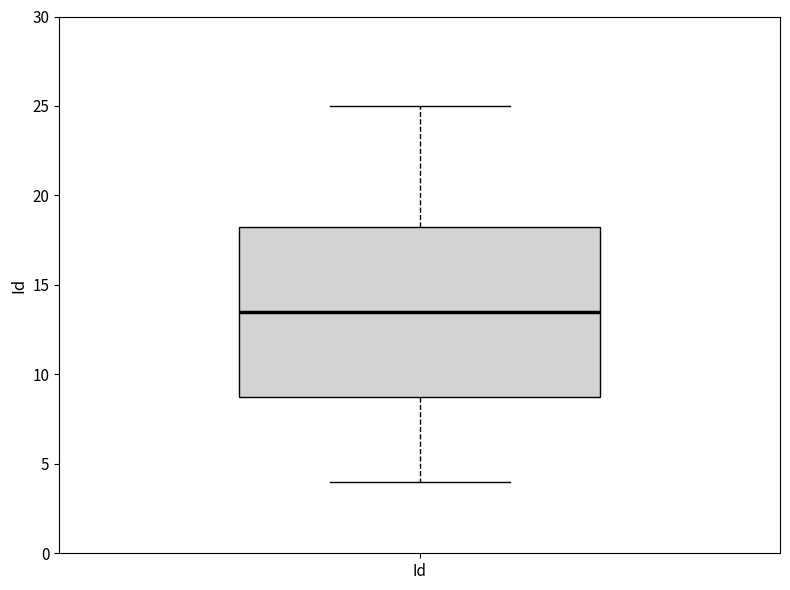

Where is the lower edge of the box for Id on the y-axis? The values are not printed on the chart, so give them approximately, as read against the axis.

9.0